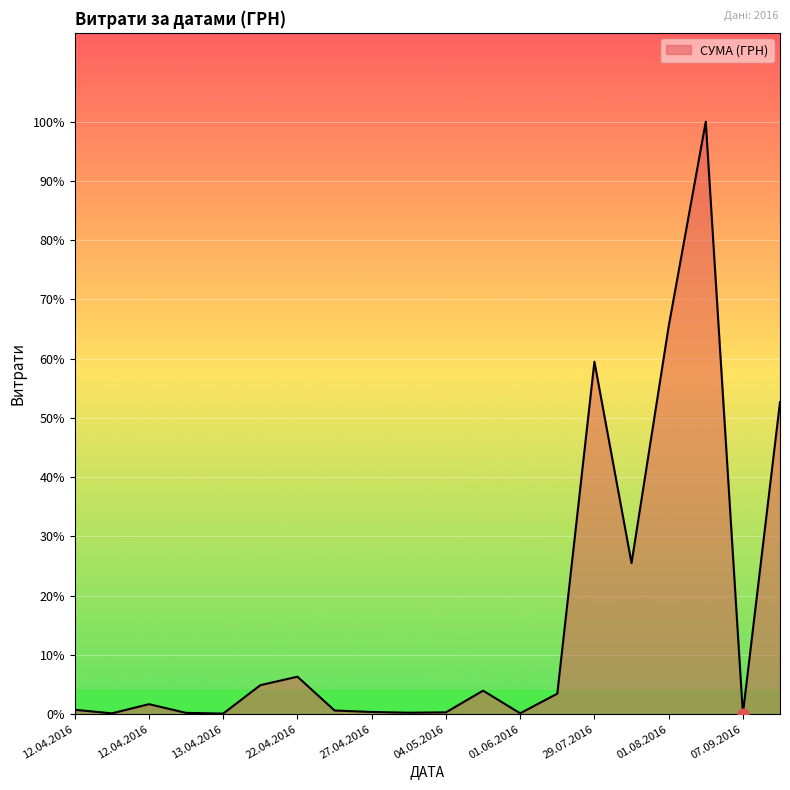

Which has a higher value, 01.06.2016 or 22.04.2016?

22.04.2016